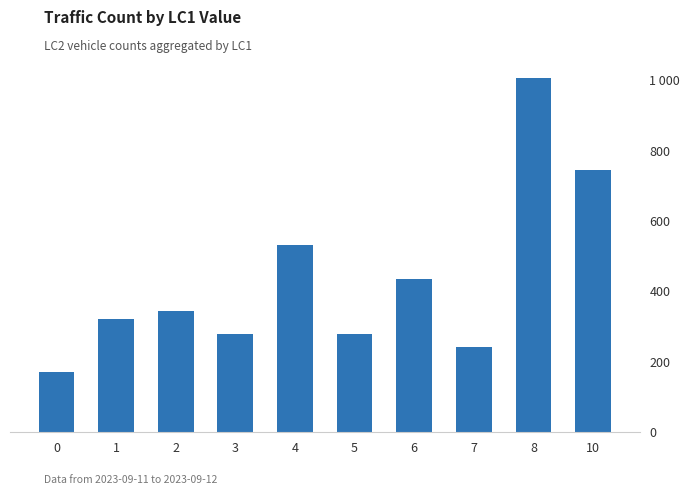

Reading right to left, what are all the values shown in this chart?

10=746	8=1007	7=241	6=436	5=278	4=533	3=280	2=344	1=323	0=170